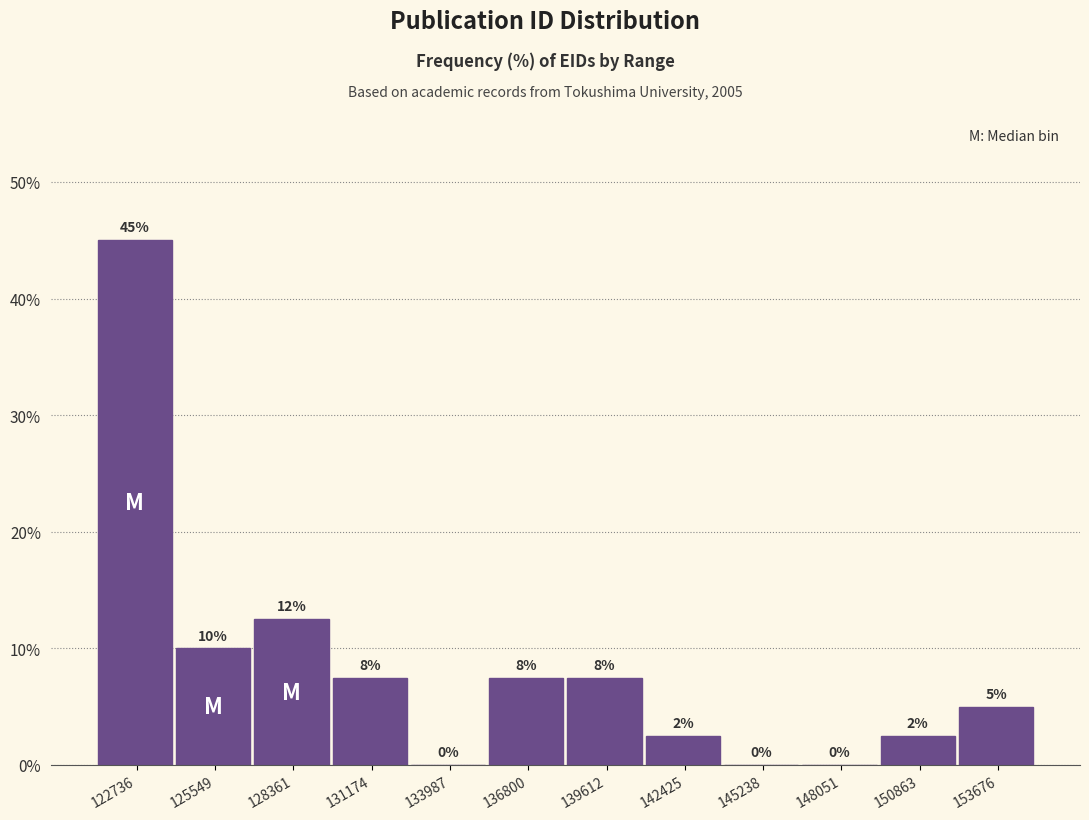

Which range on the x-axis has the tallest bar?

121500 to 124000